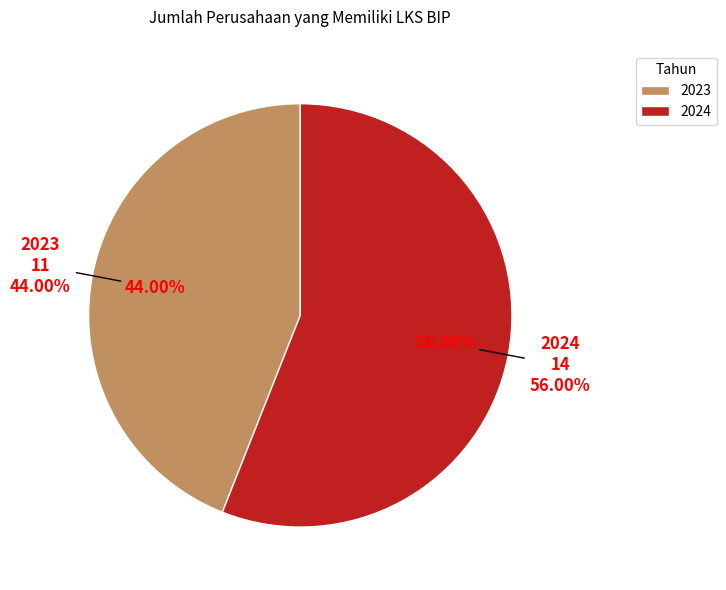

Does any single category account for the majority?

Yes